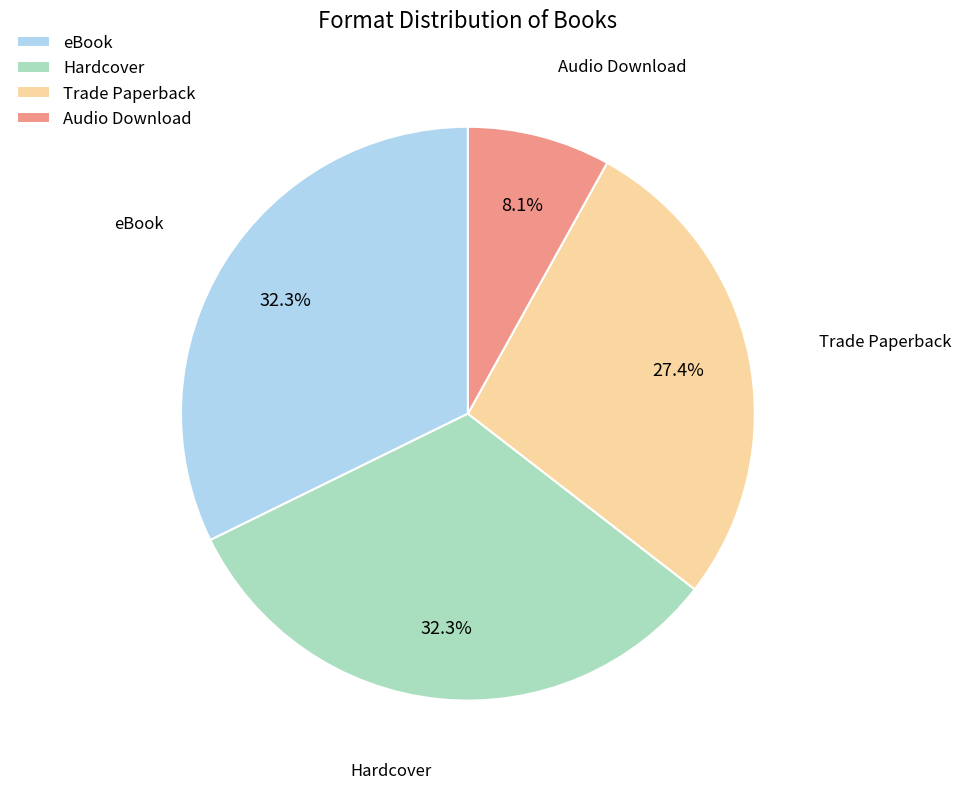

Is Hardcover the majority of the pie?

No